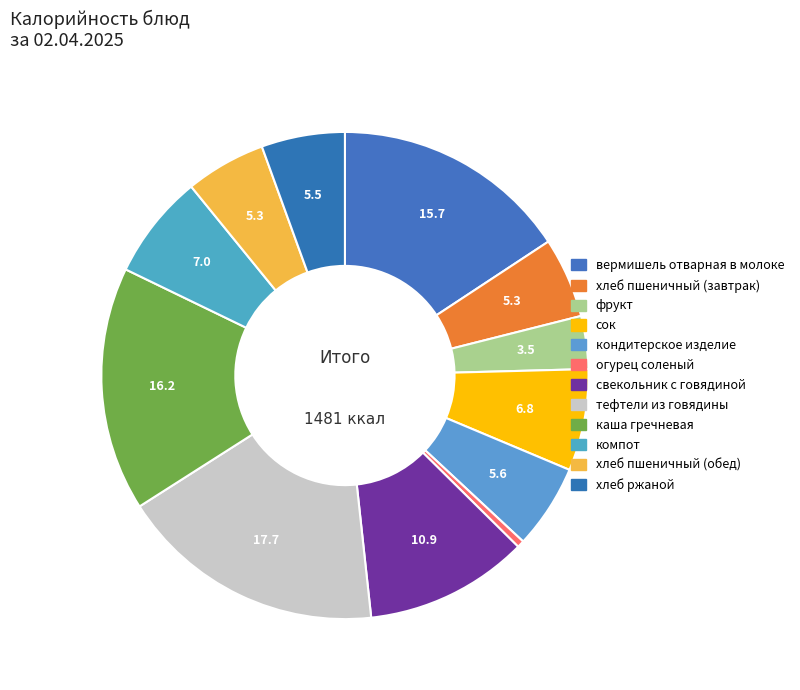

To the nearest percent, what is the difference between the largest and smallest slice percentages?

17%